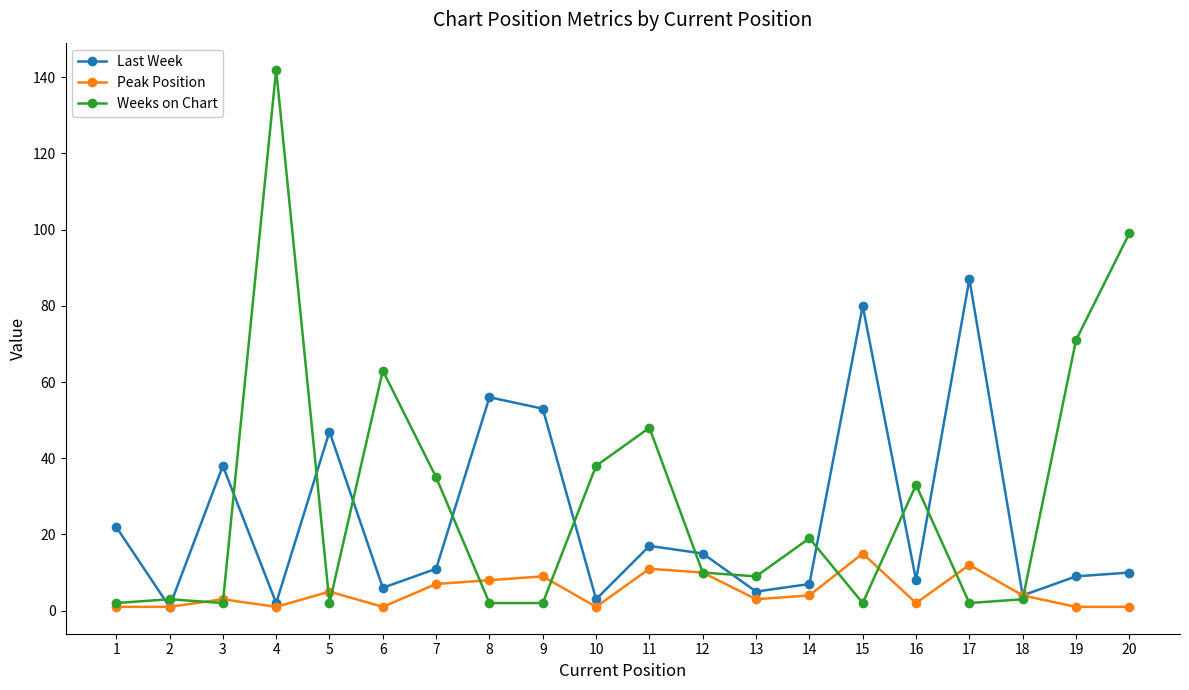

At which label does Last Week reach its peak?

17